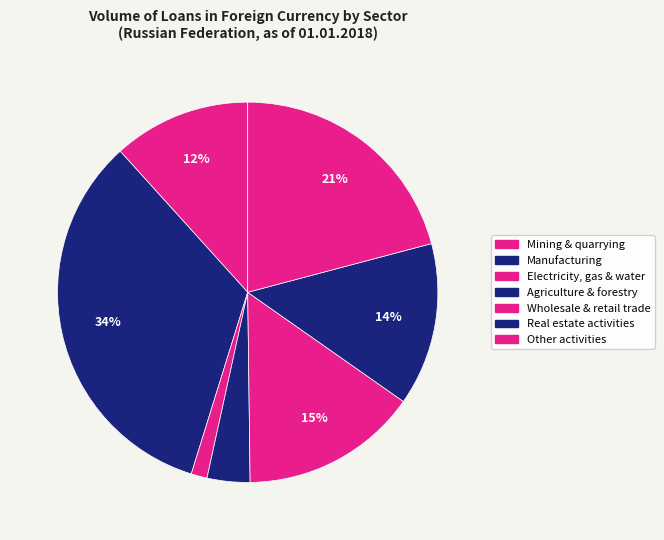

How many segments does this pie chart have?

7